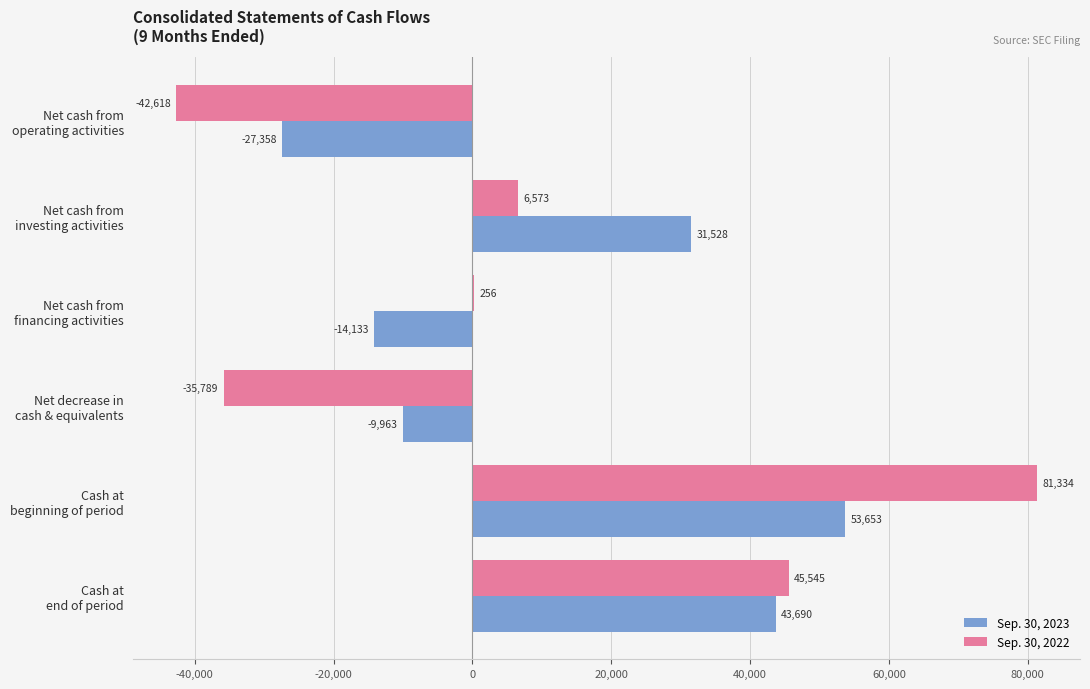

Which series has the largest total across all categories?

Sep. 30, 2023